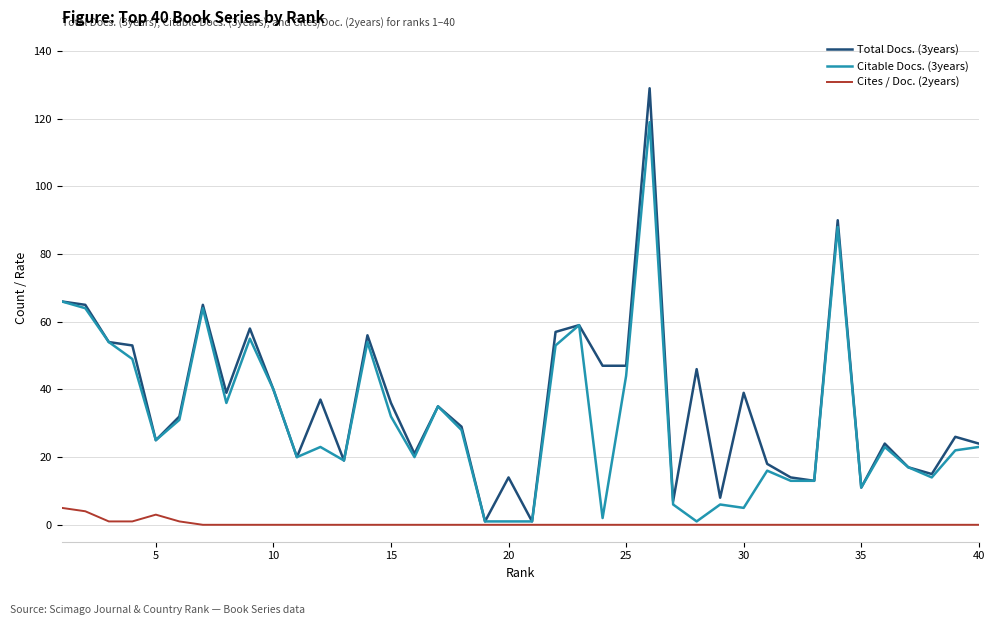

Rank the series by their maximum value, from highest to lowest.

Total Docs. (3years), Citable Docs. (3years), Cites / Doc. (2years)